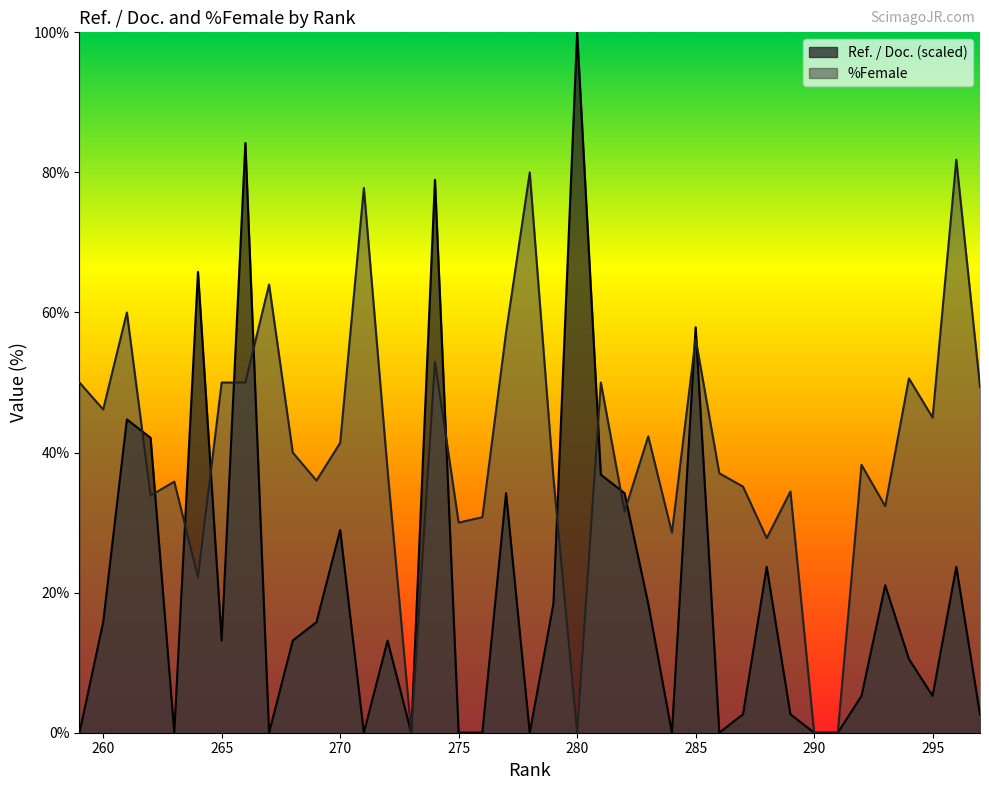

Reading left to right, list all the values displayed in this chart.

Ref. / Doc.: 297=2.6	296=23.7	295=5.3	294=10.5	293=21.1	292=5.3	291=0.0	290=0.0	289=2.6	288=23.7	287=2.6	286=0.0	285=57.9	284=0.0	283=18.4	282=34.2	281=36.8	280=100.0	279=18.4	278=0.0	277=34.2	276=0.0	275=0.0	274=78.9	273=0.0	272=13.2	271=0.0	270=28.9	269=15.8	268=13.2	267=0.0	266=84.2	265=13.2	264=65.8	263=0.0	262=42.1	261=44.7	260=15.8	259=0.0
%Female: 297=49.4	296=81.8	295=45.0	294=50.6	293=32.4	292=38.2	291=0.0	290=0.0	289=34.4	288=27.8	287=35.1	286=37.0	285=56.2	284=28.6	283=42.3	282=31.6	281=50.0	280=0.0	279=36.4	278=80.0	277=57.1	276=30.8	275=30.0	274=52.9	273=0.0	272=37.5	271=77.8	270=41.4	269=36.0	268=40.0	267=64.0	266=50.0	265=50.0	264=22.2	263=35.9	262=33.9	261=60.0	260=46.1	259=50.0